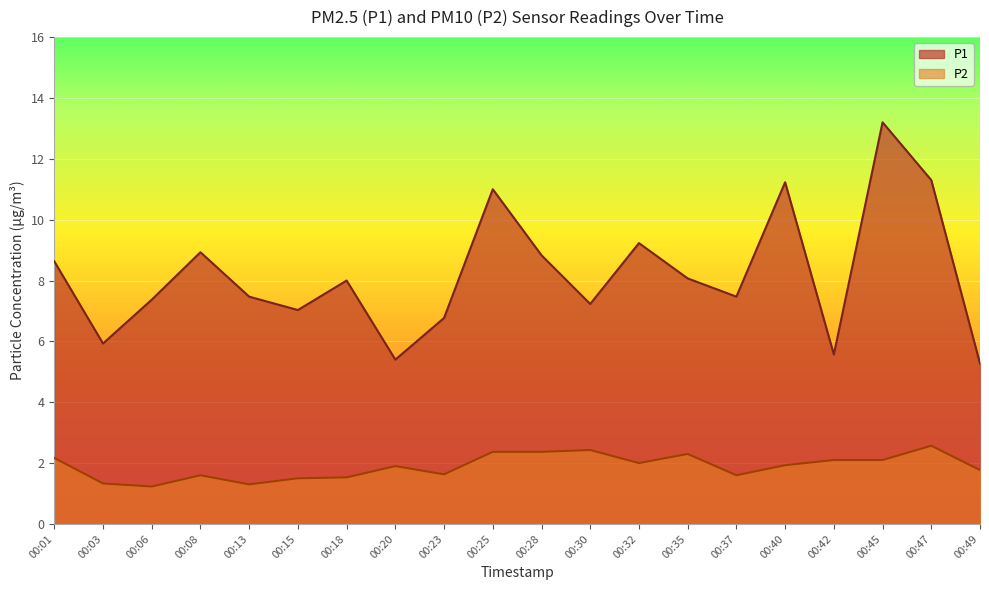

What is the maximum value for P1?

13.2